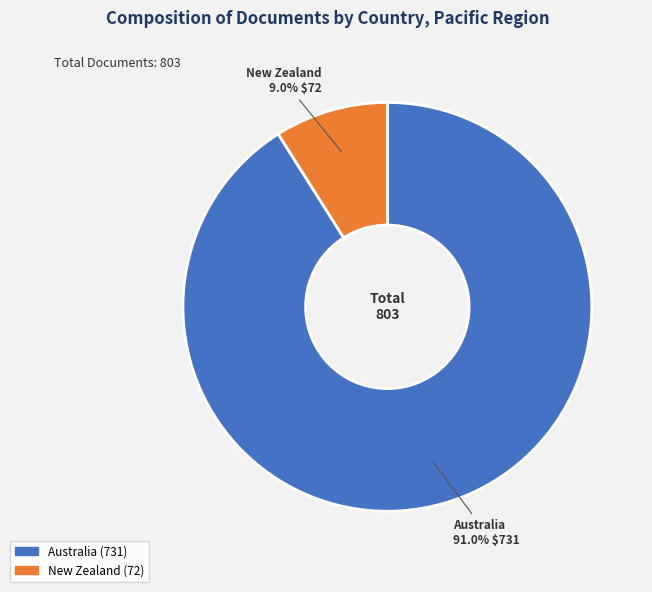

What is the smallest slice in the pie chart?

New Zealand